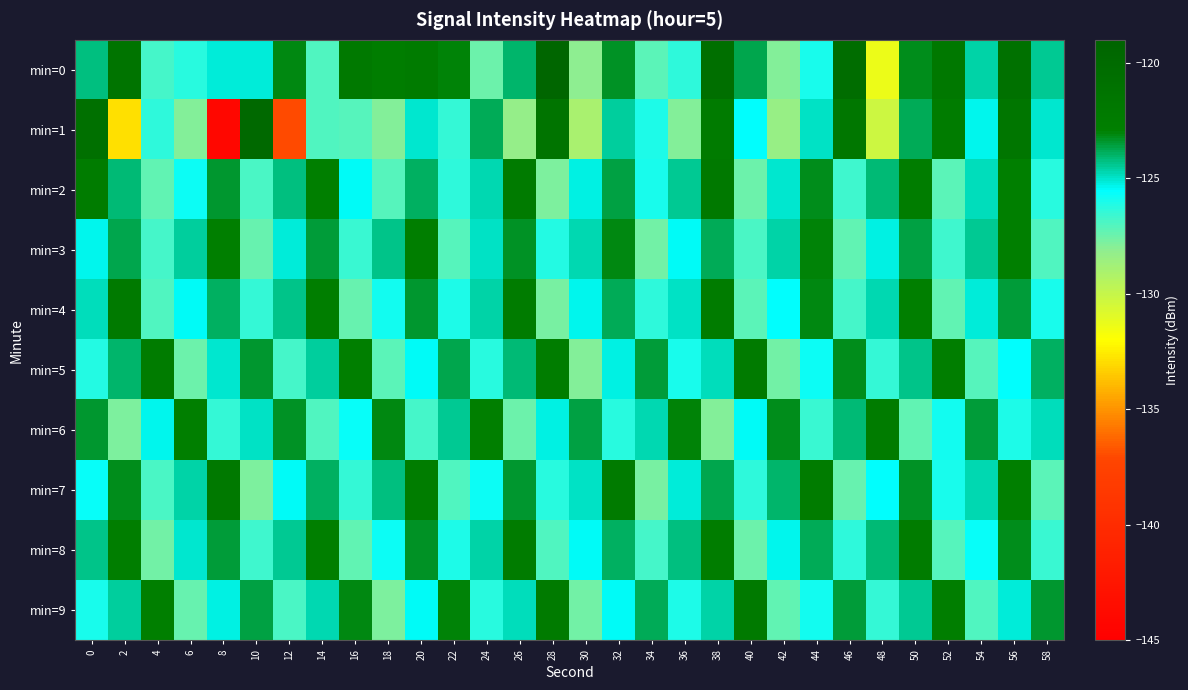

Which label corresponds to the smallest value in the chart?

8